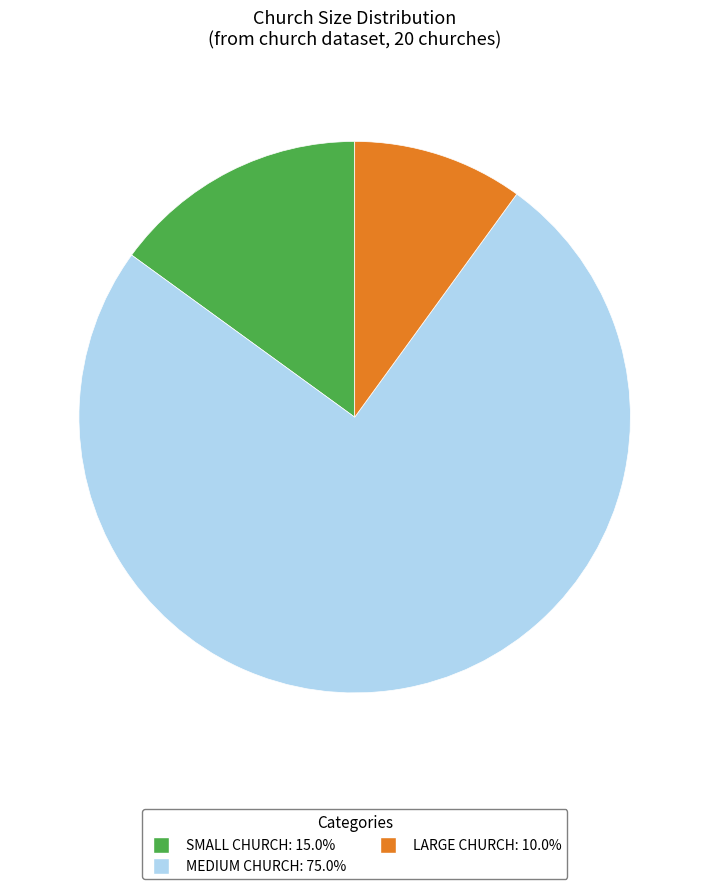

Is there any slice that represents more than half of the pie?

Yes